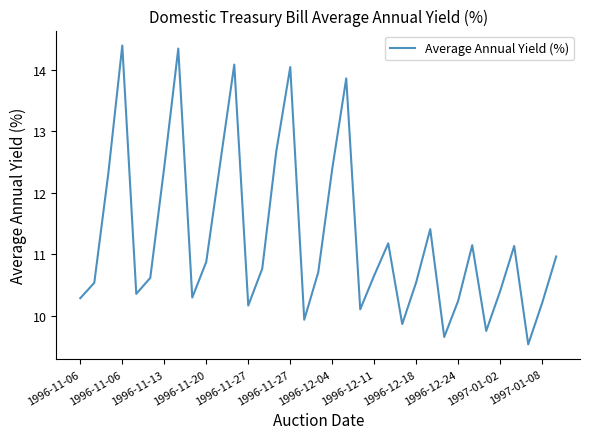

What is the sum of all values?

394.4